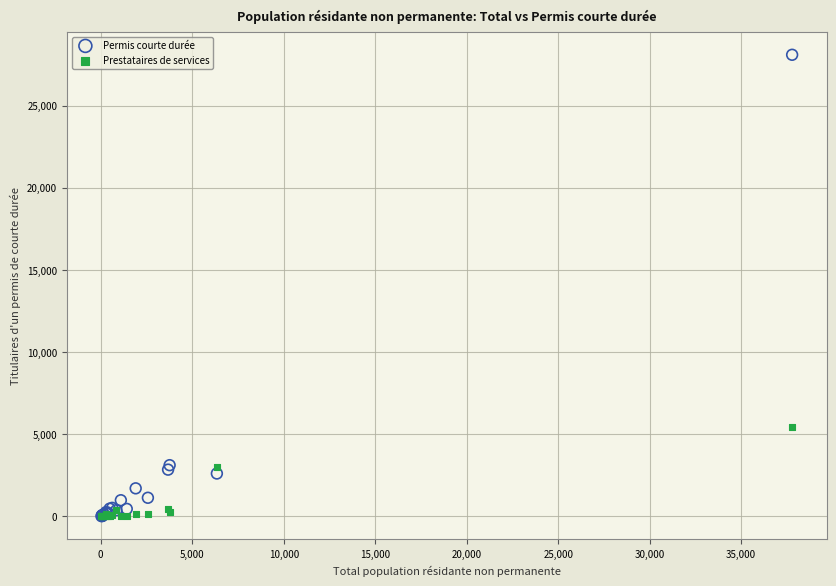

Across all series, what Y value is closest to 14047?

5454